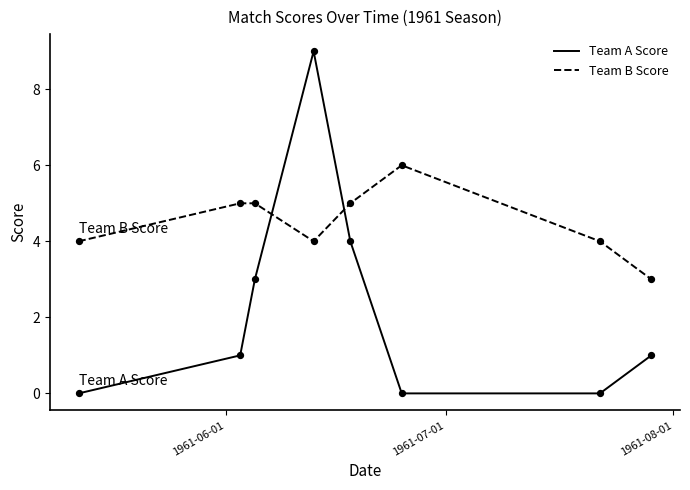

Which series has the largest total across all categories?

Team B Score